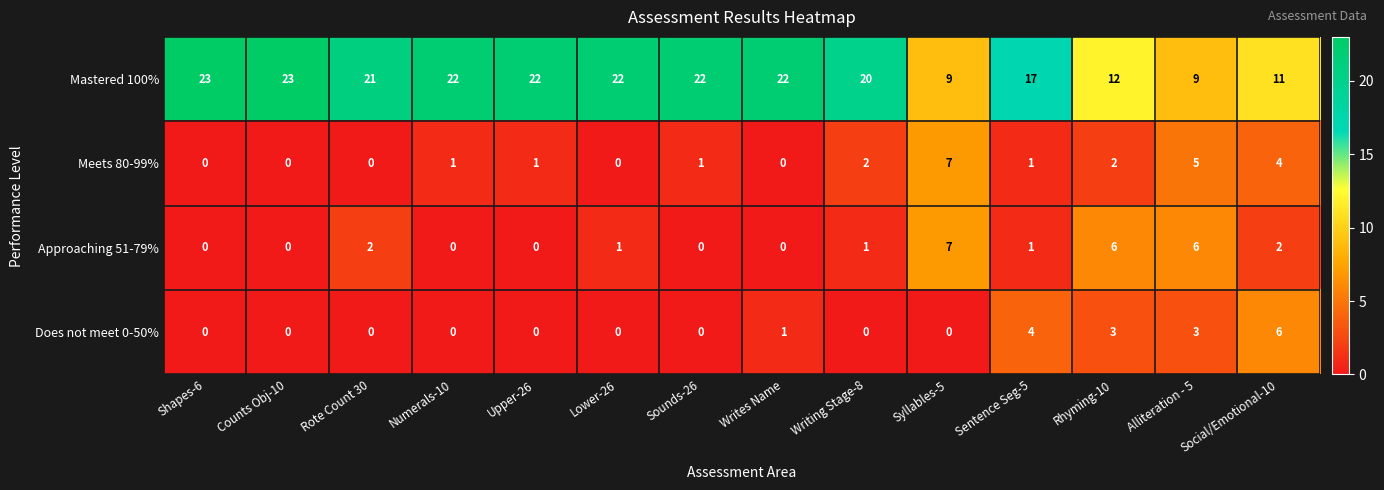

What is the greatest value displayed?

23